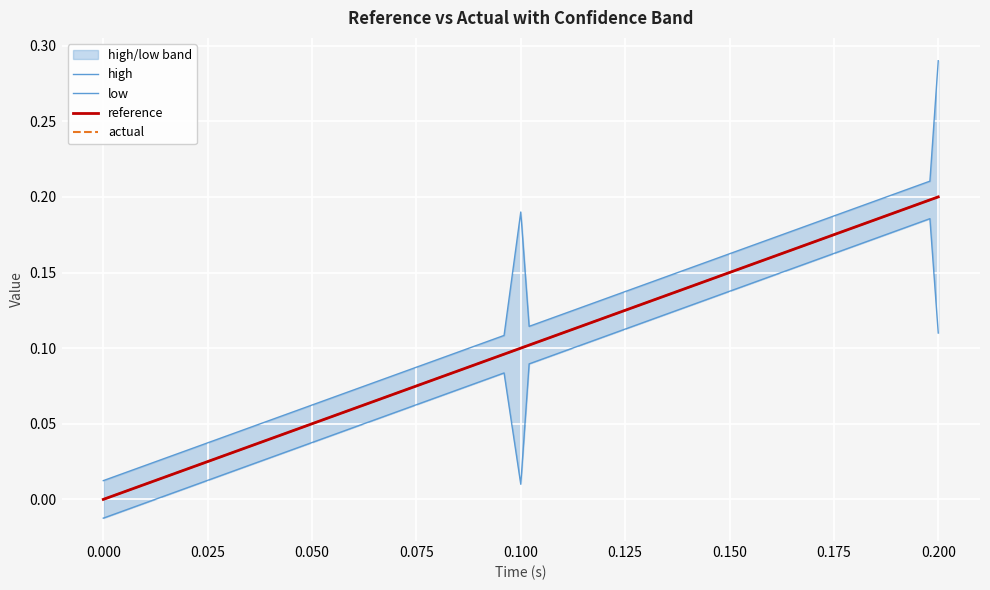

Which series has the largest range (max minus min)?

high